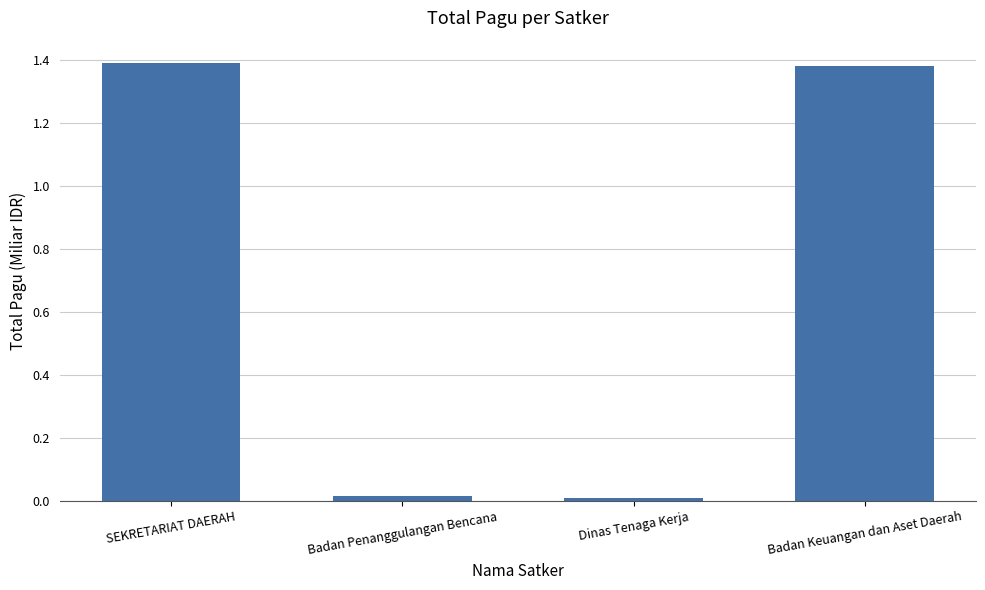

Where does the data first go above 1?

SEKRETARIAT DAERAH